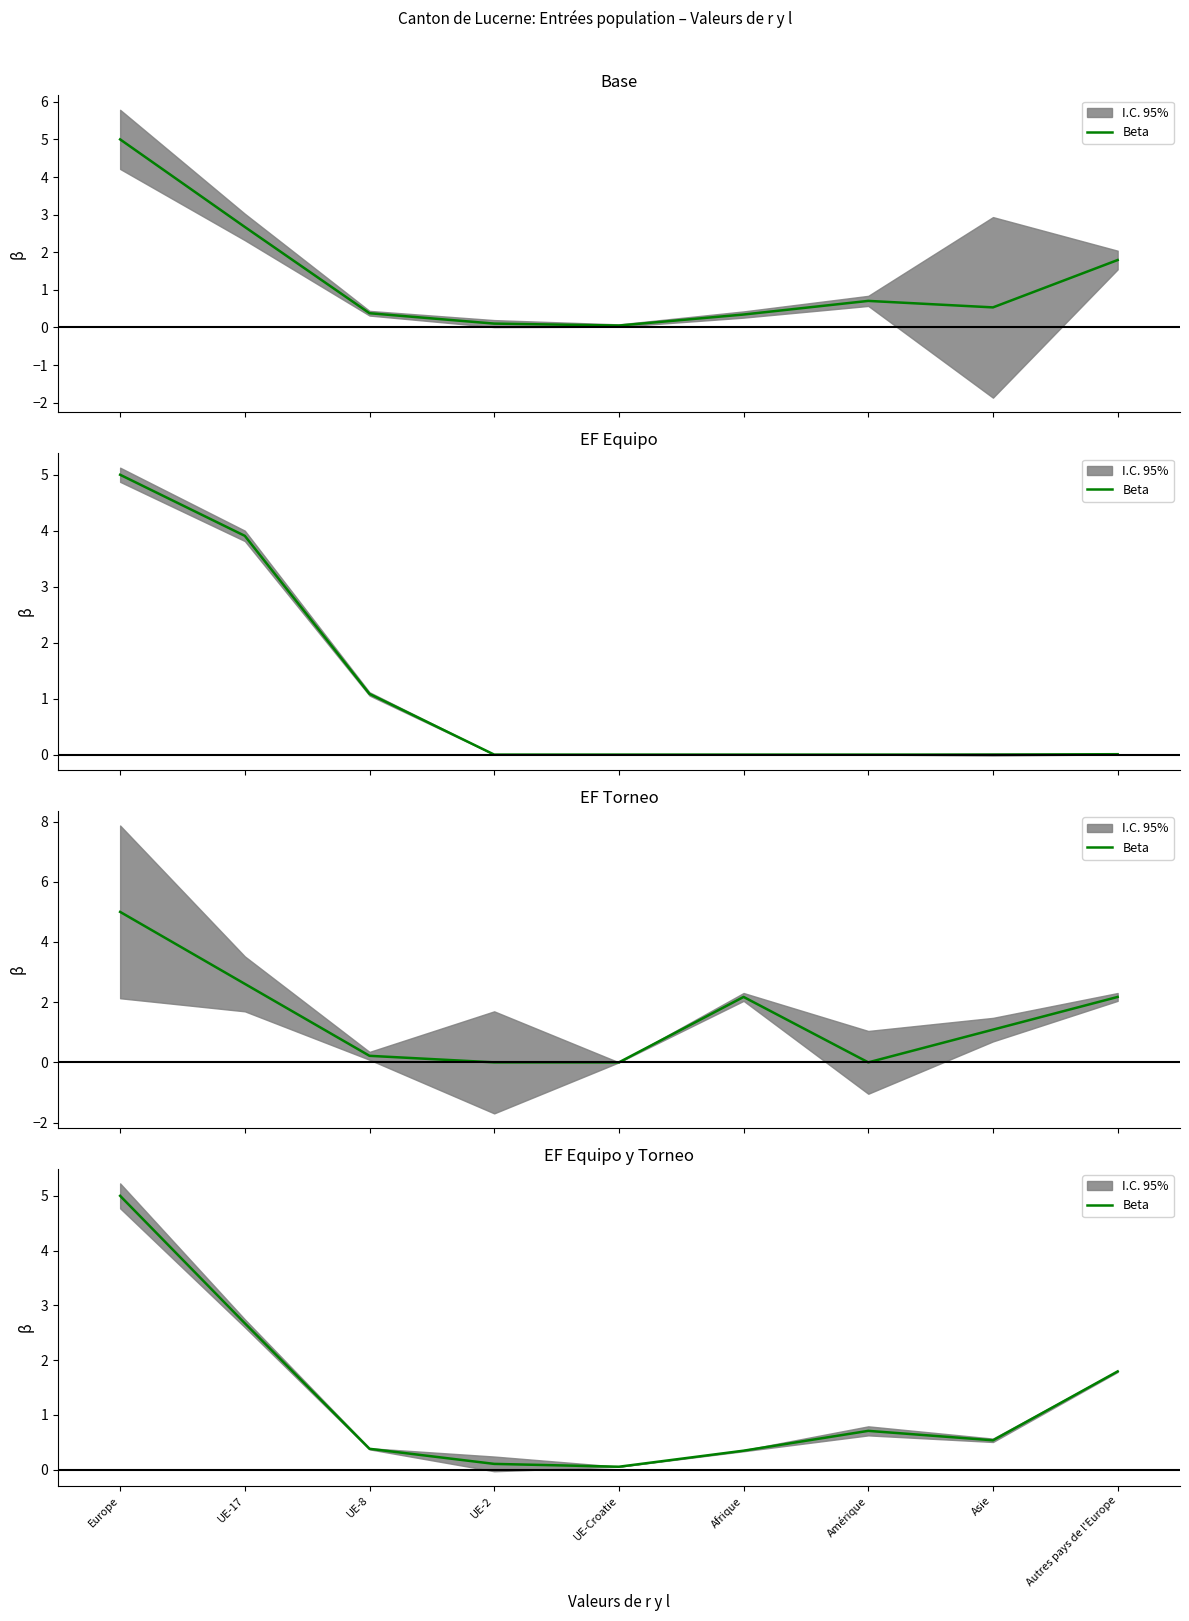

What is the label of the 3rd point from the left?

UE-8